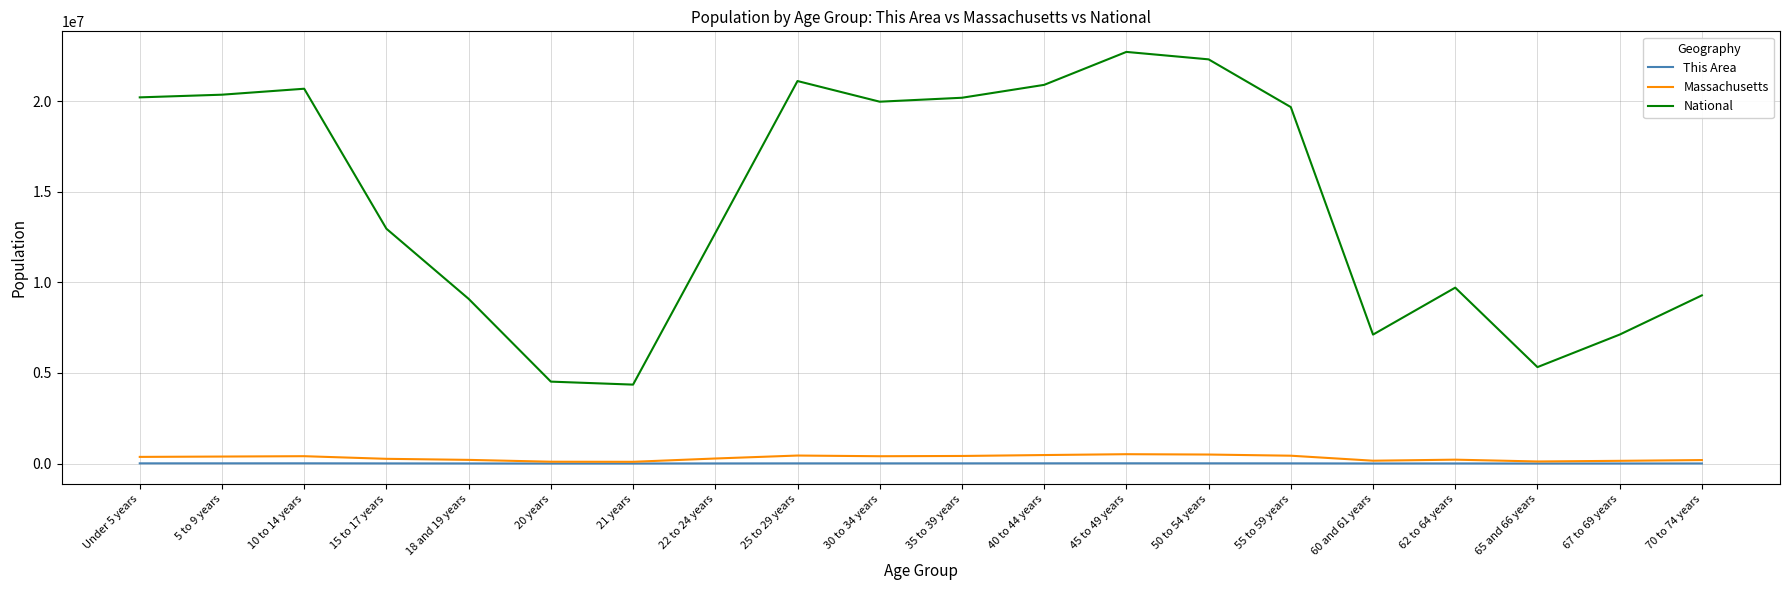

At which label is National closest to 13531442?

15 to 17 years